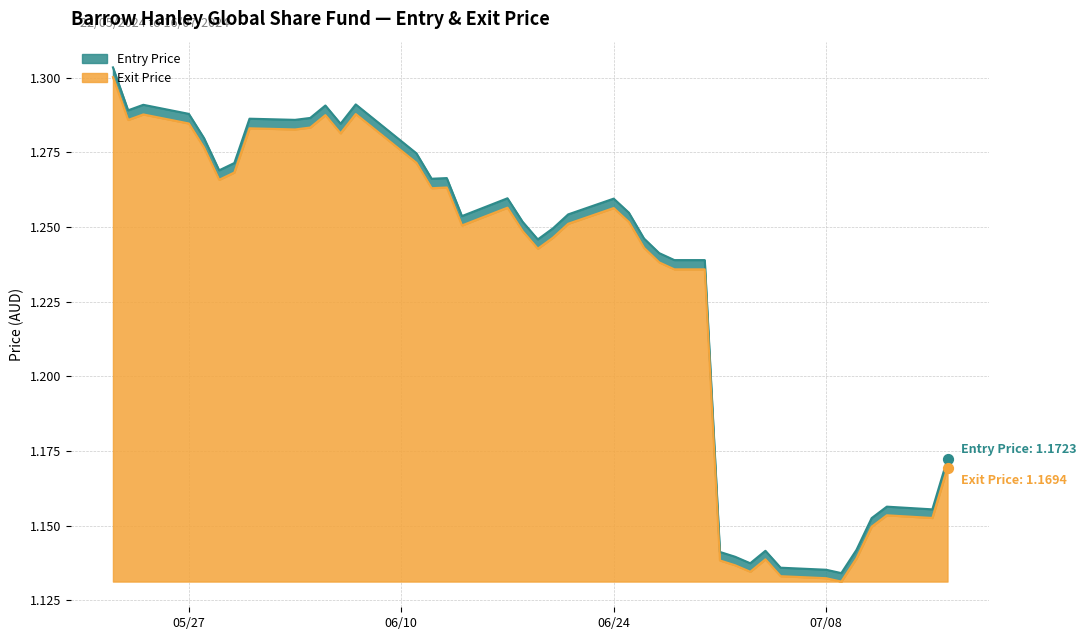

Which series has the widest spread of Y values?

Entry Price